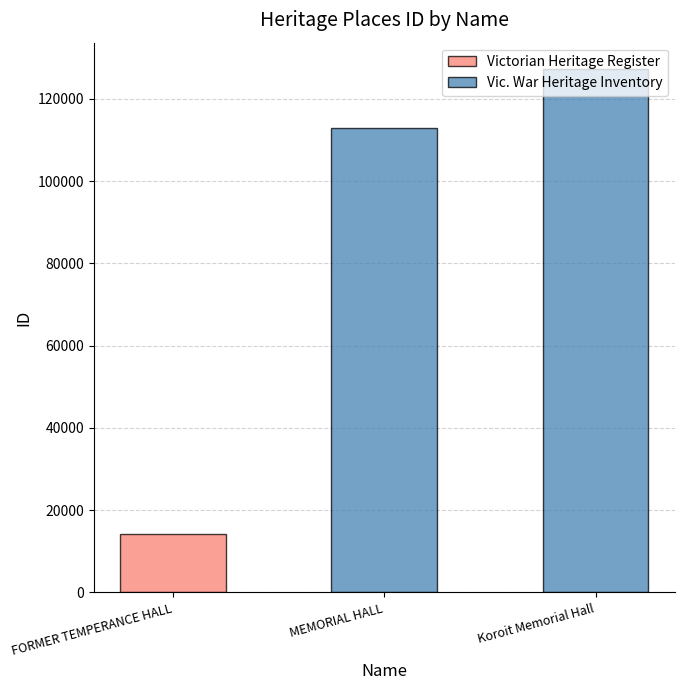

What is the label of the 1st bar from the right?

Koroit Memorial Hall